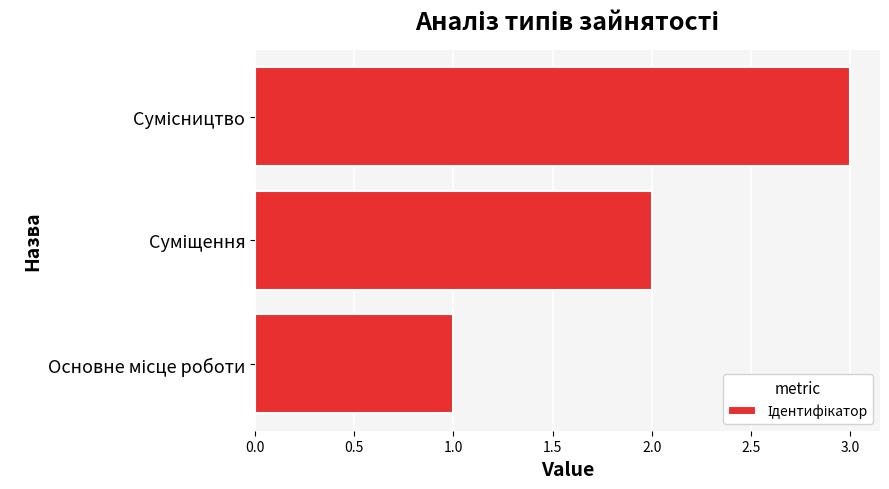

What is the smallest value displayed?

1